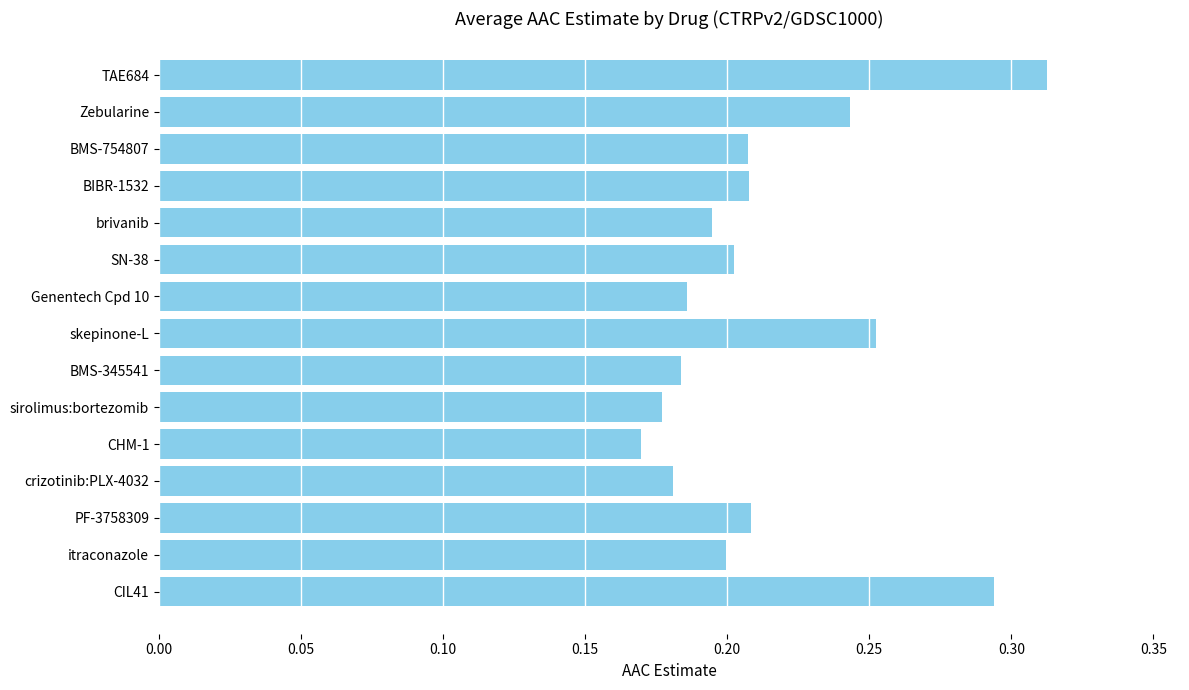

Is it true that the value at BMS-345541 is 0.2?

True